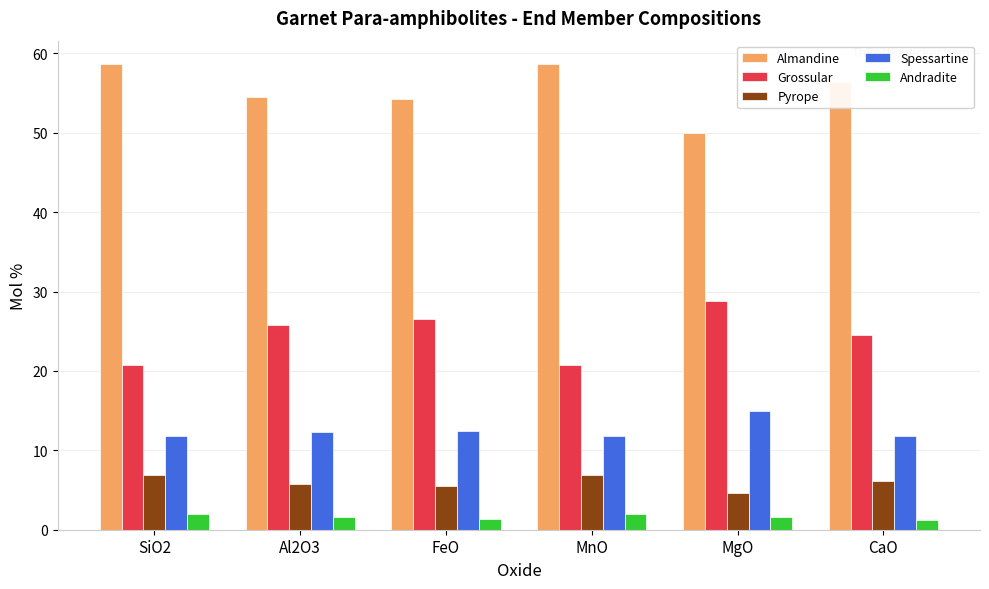

What is the value of the Spessartine bar at the 5th from the left?

14.9